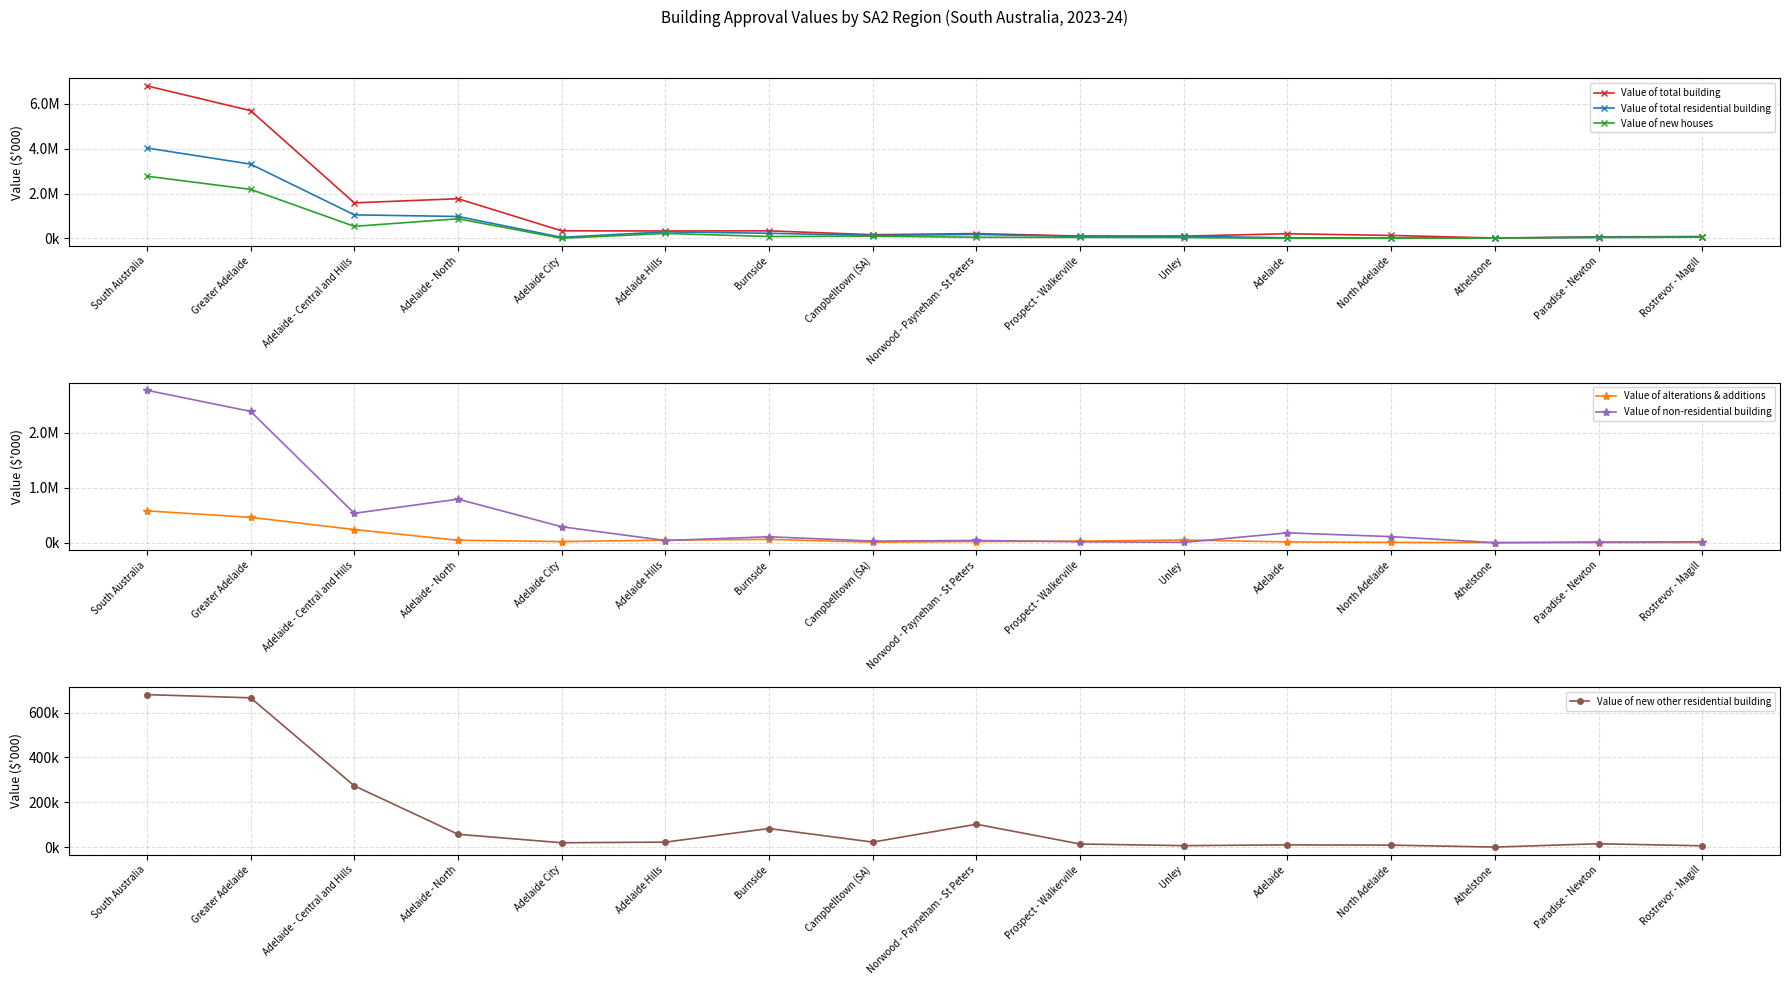

Which series ends up on top after the final intersection of Value of new other residential building and Value of new houses?

Value of new houses